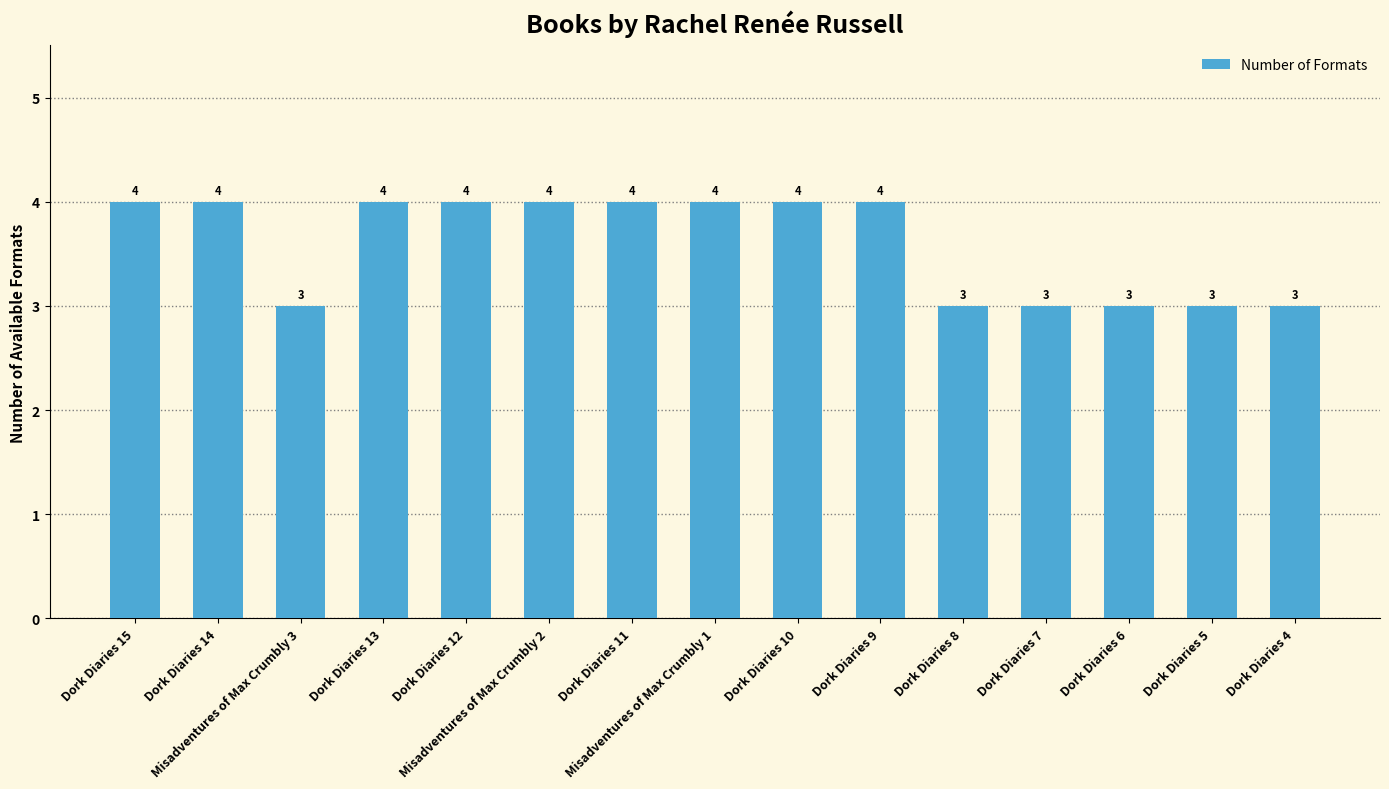

What position from the left is Dork Diaries 9?

10